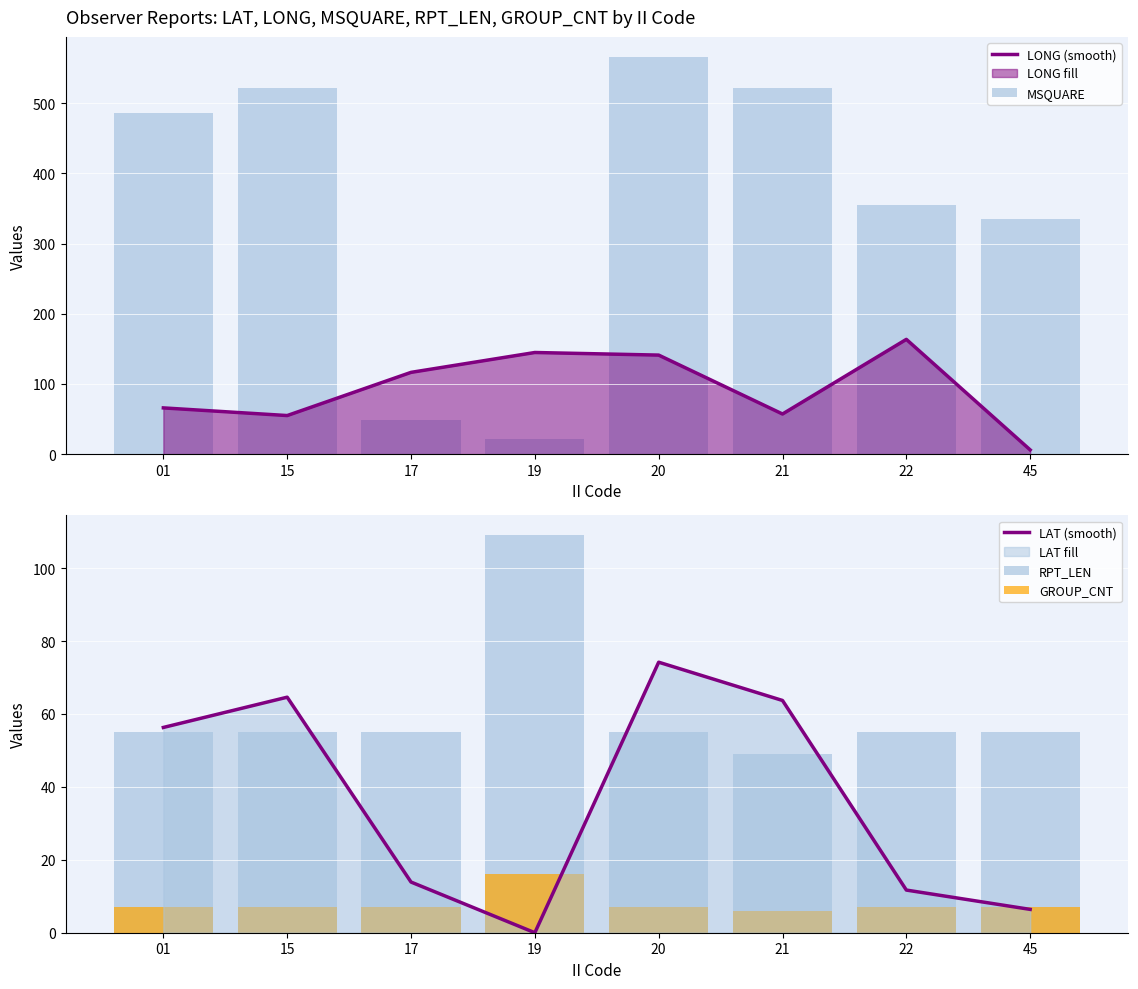

The value of GROUP_CNT at 17 is 4.4. True or false?

False